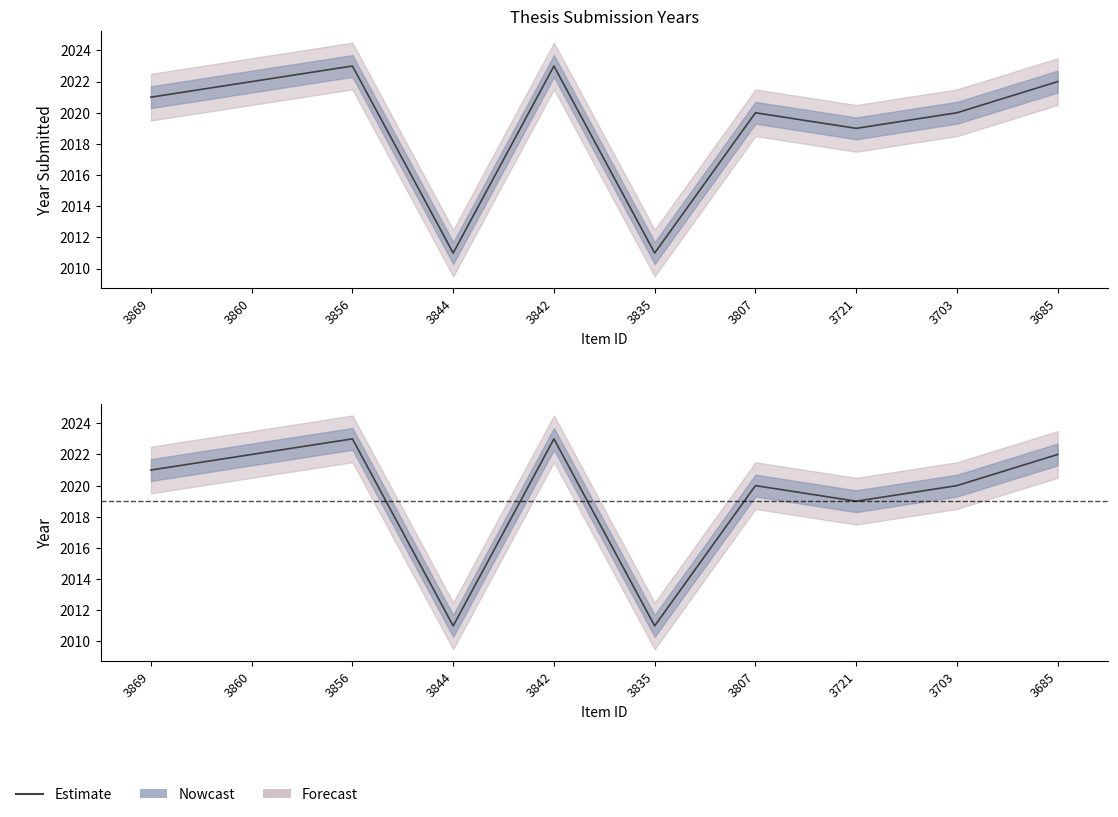

Which label corresponds to the smallest value in the chart?

3844